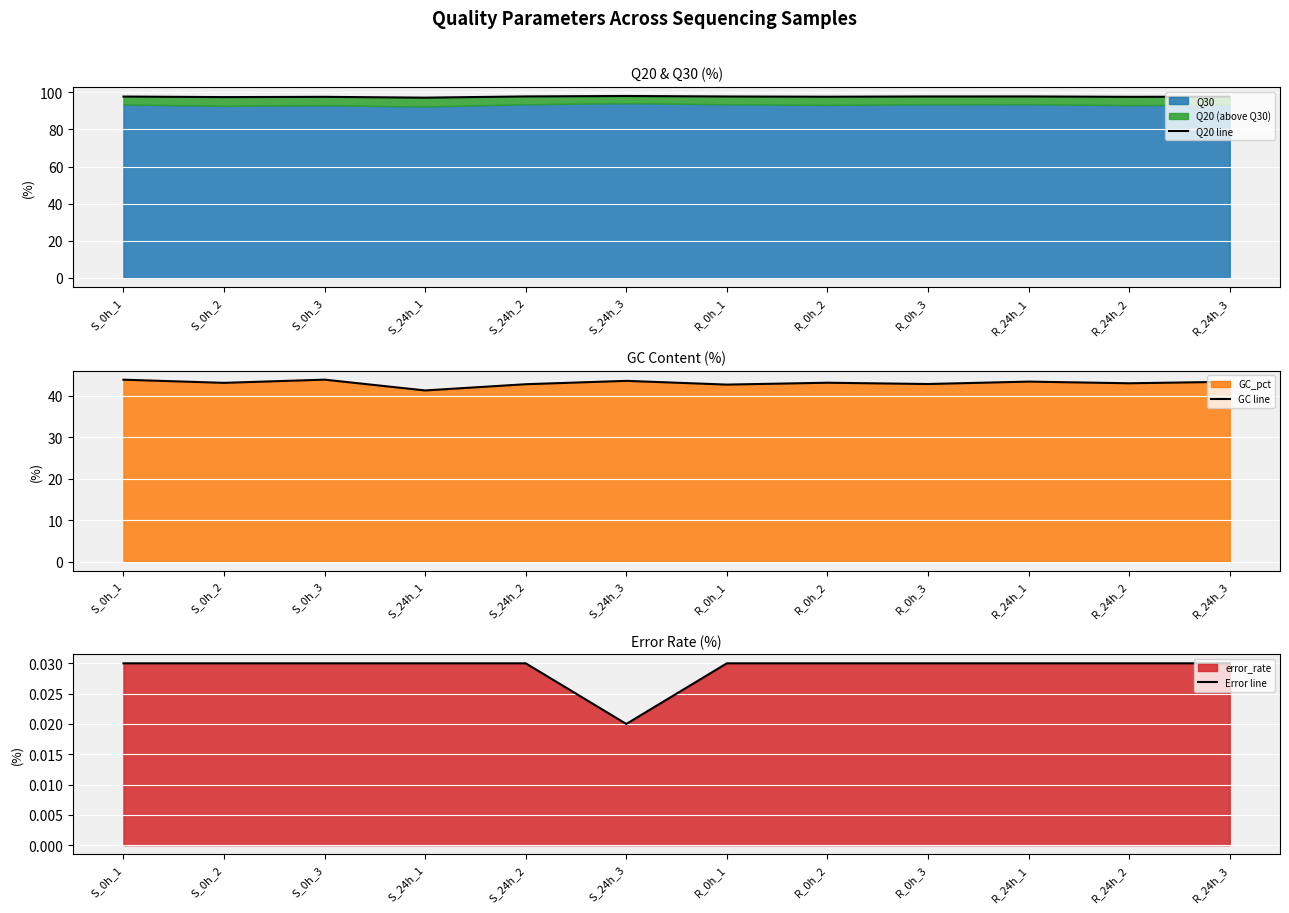

What is the label of the 3rd point from the right?

R_24h_1